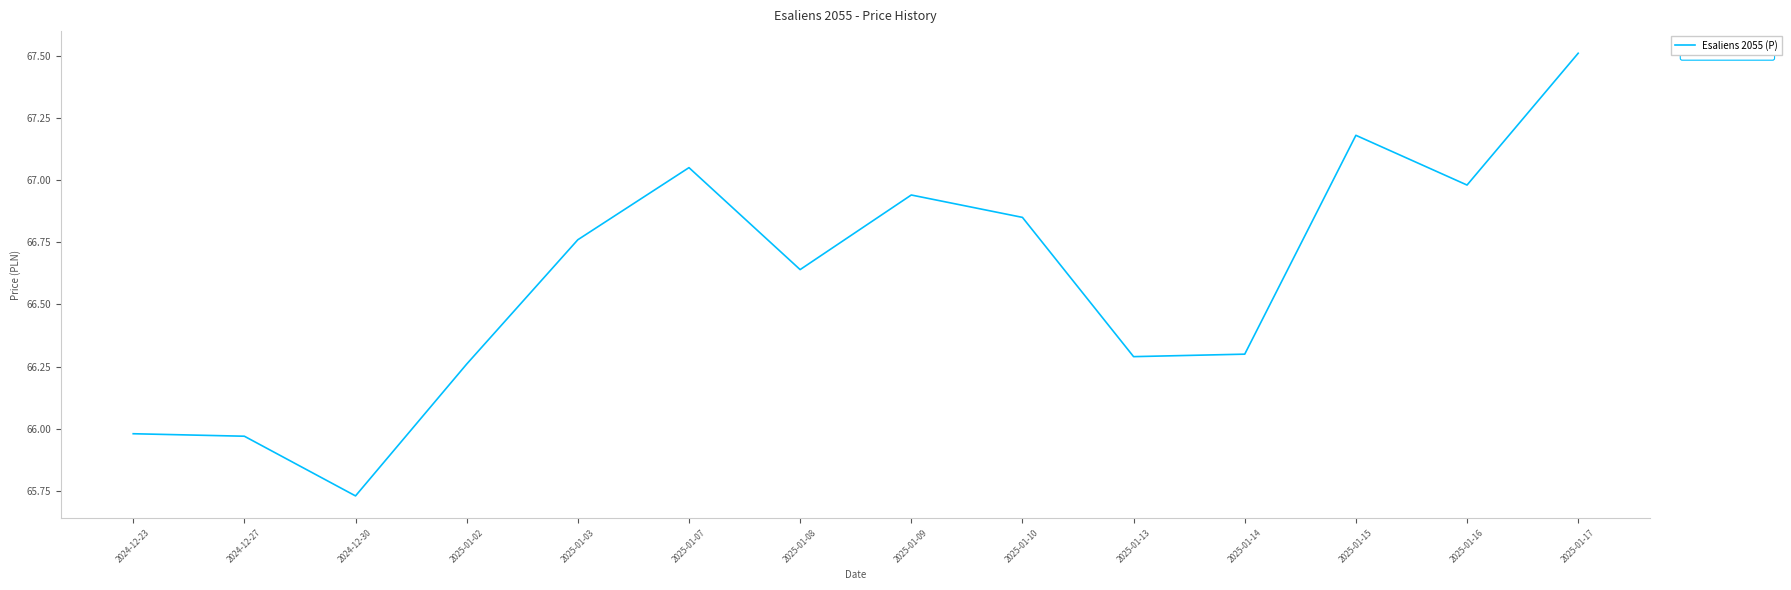

Approximately how many times larger is the value at 2025-01-03 compared to 2024-12-30?

1.0